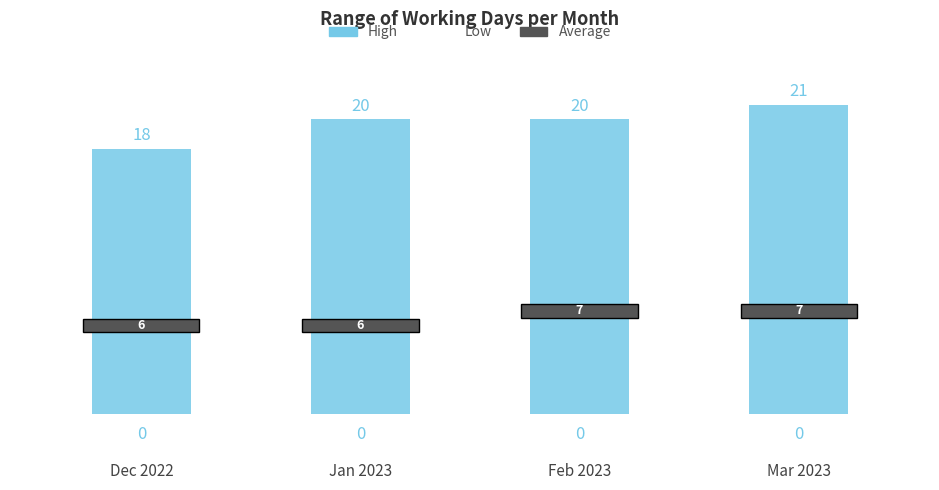

How many bars are there in total?

4